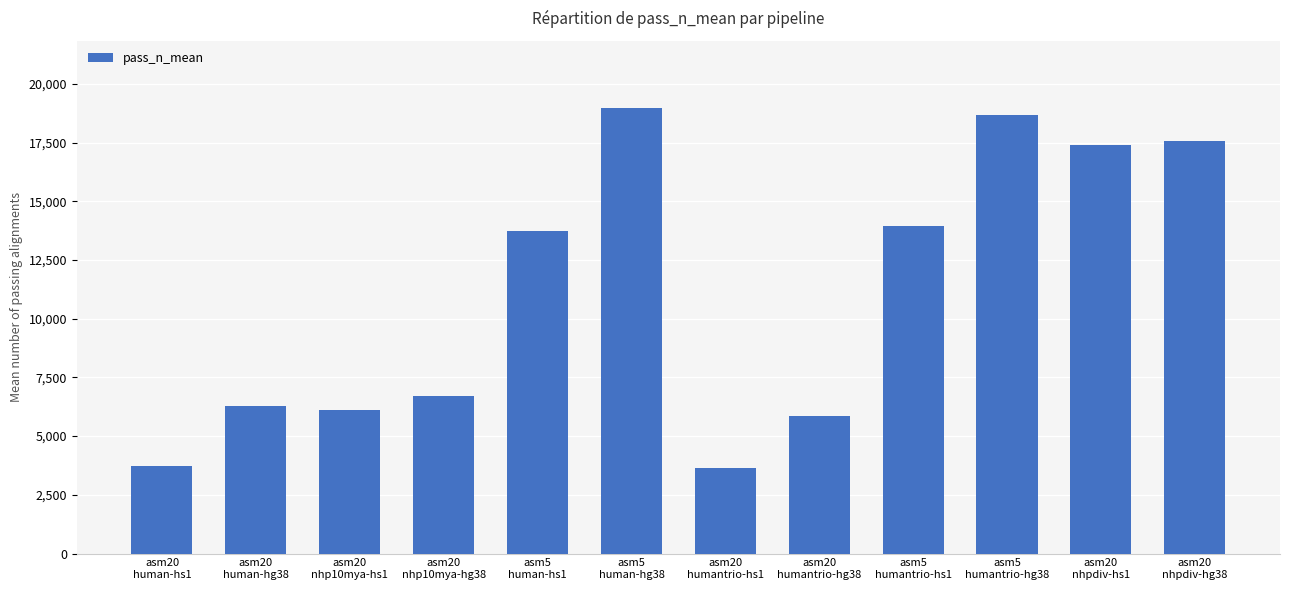

At which category does the chart reach its peak across all series?

asm5
human-hg38